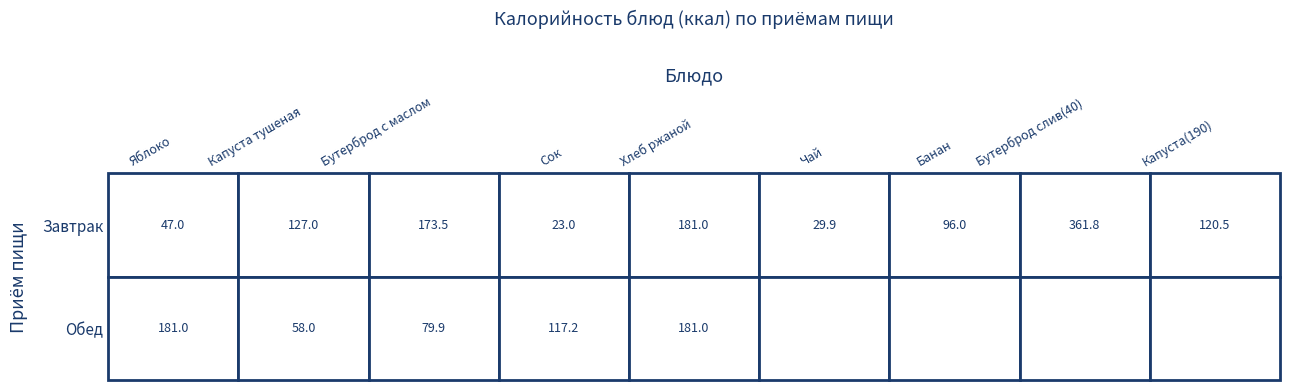

What is the sum of all Обед values?

617.0